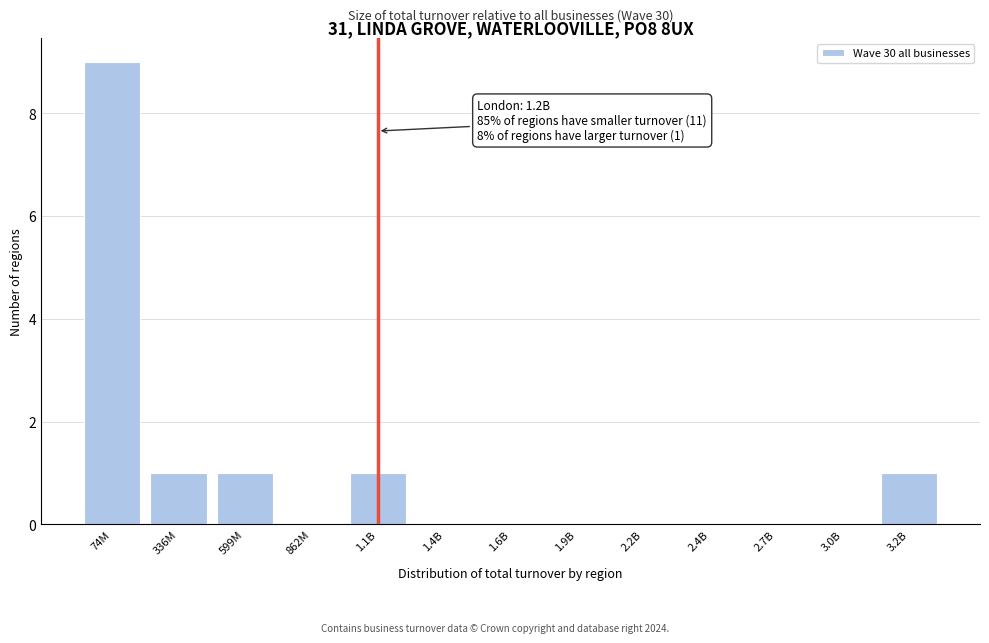

Reading left to right, list all the values displayed in this chart.

74M=9	336M=1	599M=1	862M=0	1.1B=1	1.4B=0	1.6B=0	1.9B=0	2.2B=0	2.4B=0	2.7B=0	3.0B=0	3.2B=1